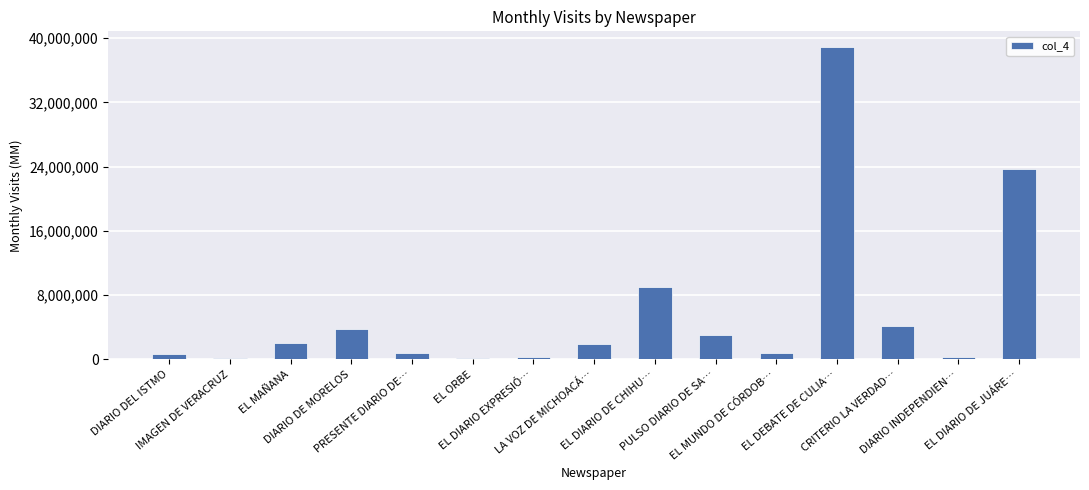

What is the maximum value shown in the chart?

38919214